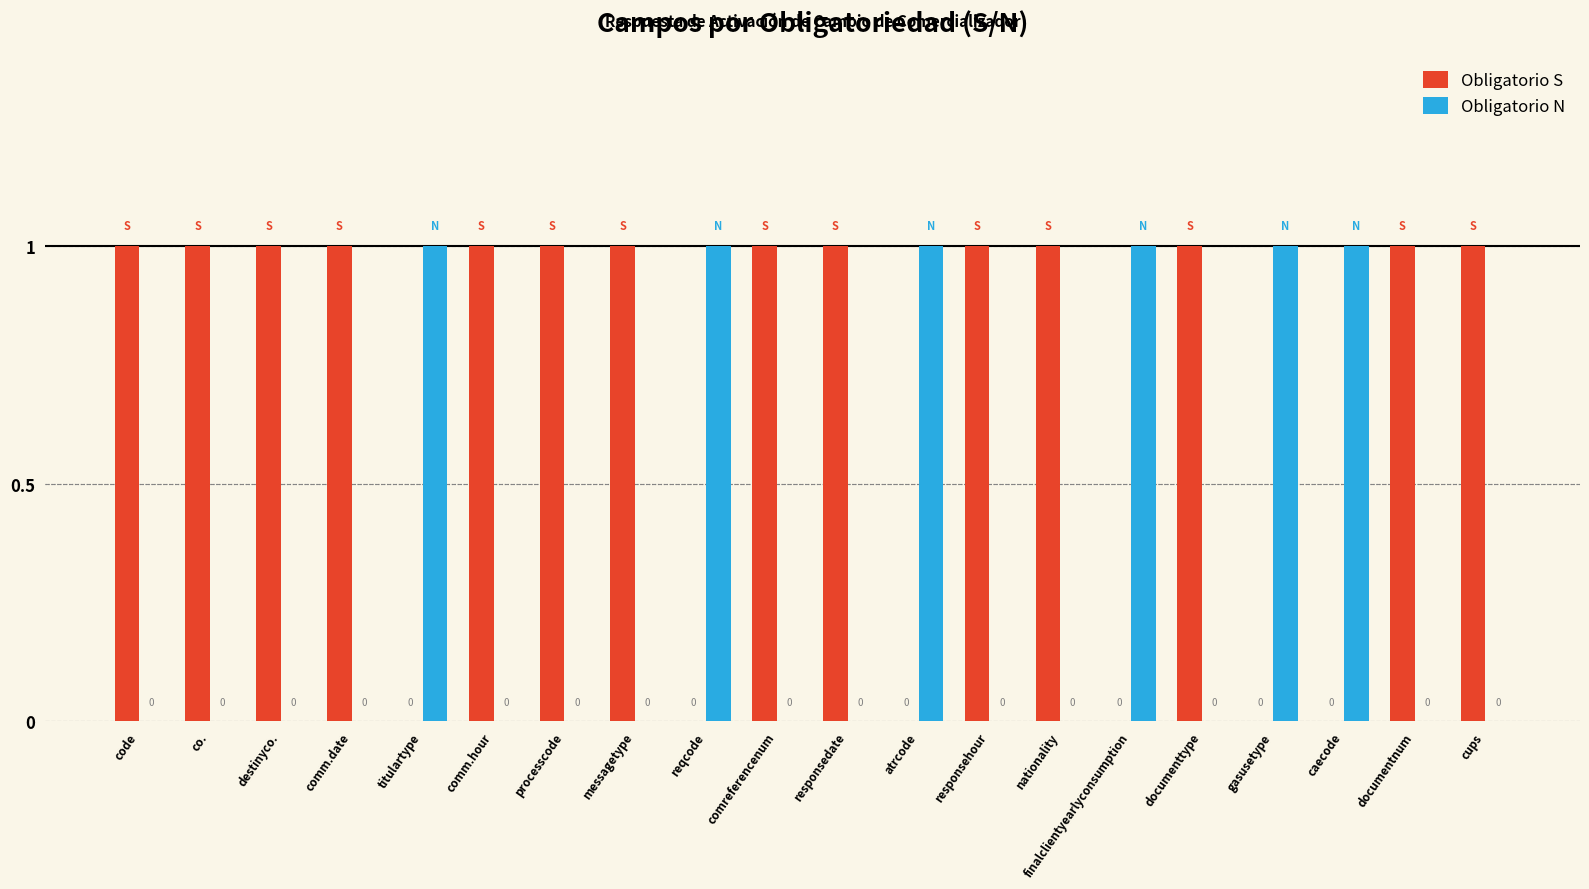

How many Obligatorio N values are between 0 and 1?

20